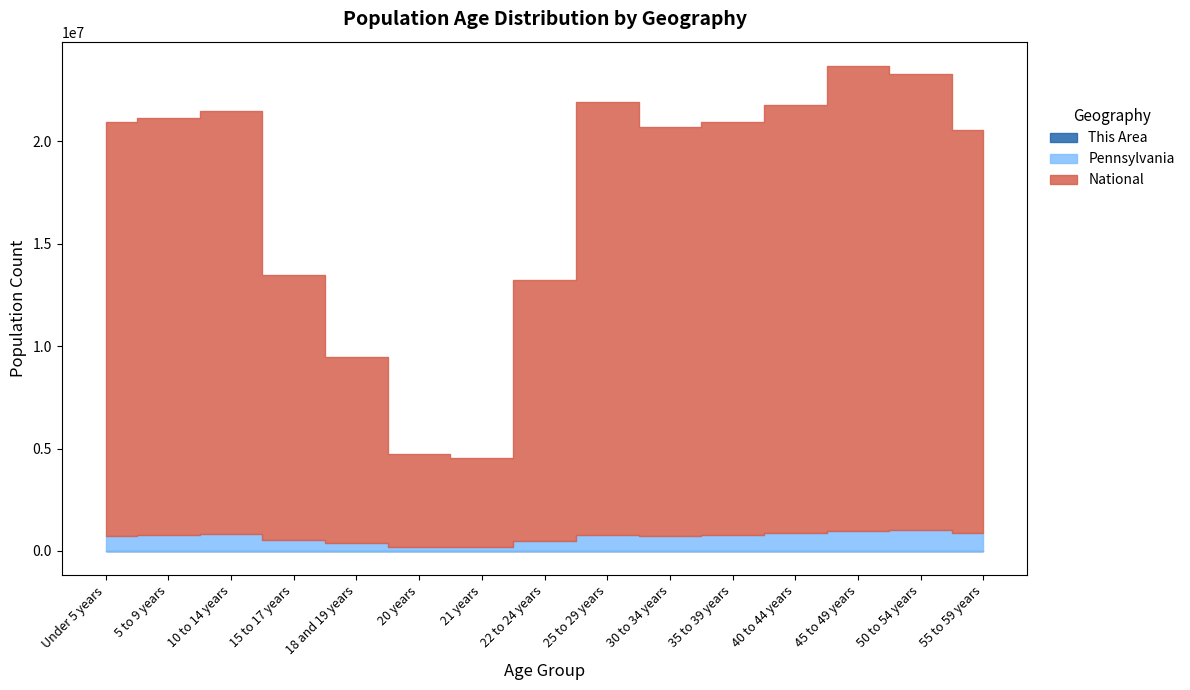

At which category is the sum across all series the highest?

45 to 49 years